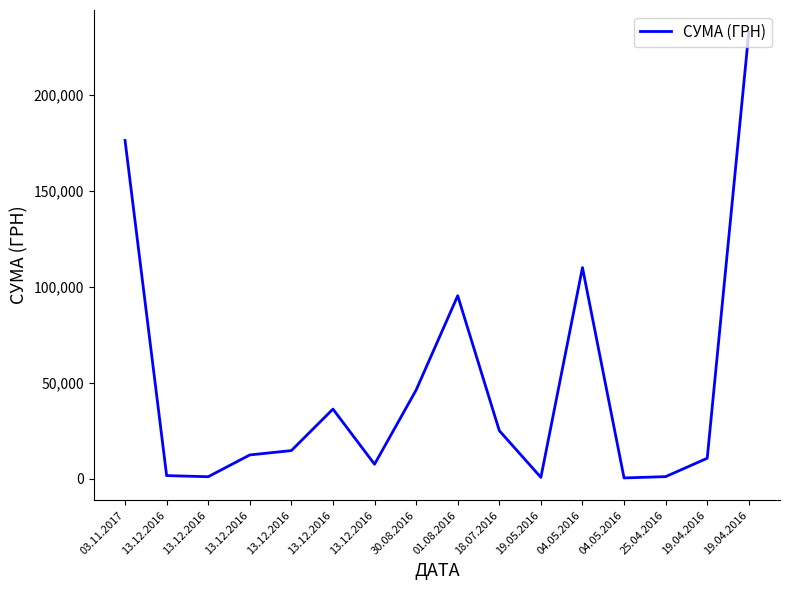

What is the change in value from 30.08.2016 to 04.05.2016?

-45823.7